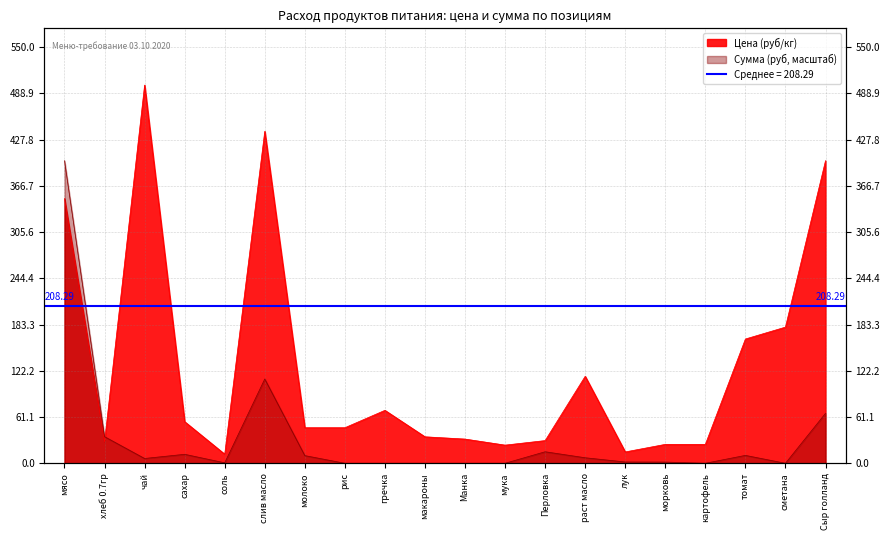

What is the sum of all Цена (руб/кг) values?

2593.8